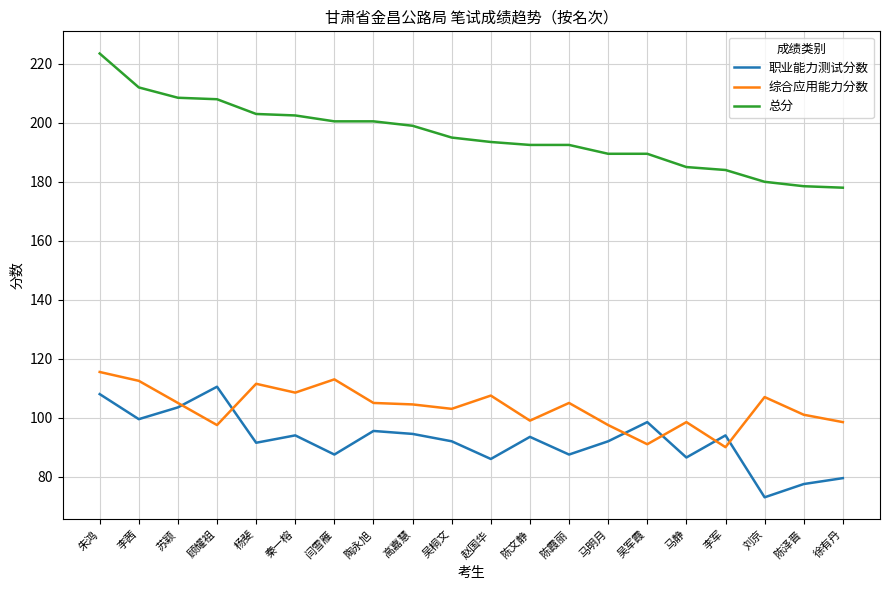

Between 陈文静 and 刘京, which series saw the biggest shift?

职业能力测试分数